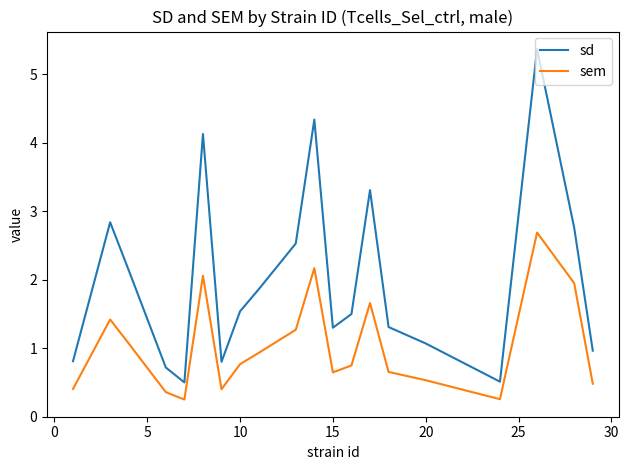

Which series has the largest total across all categories?

sd